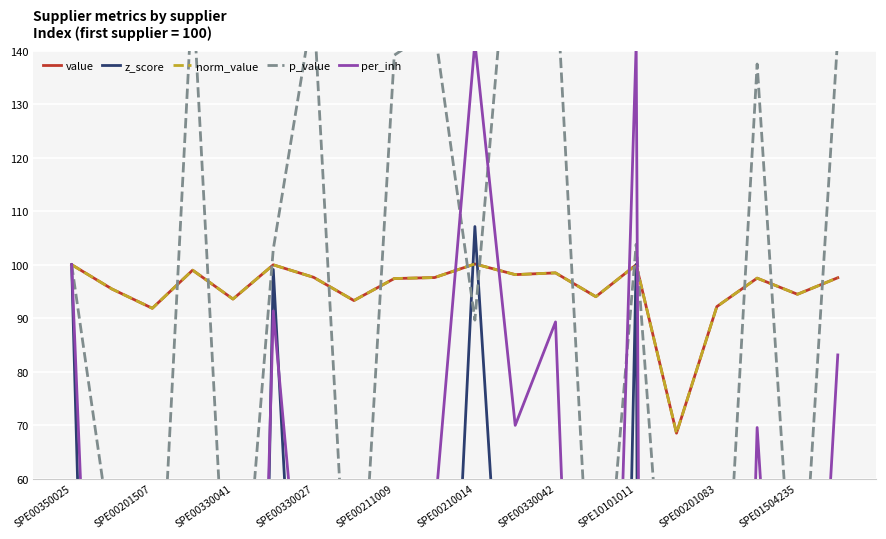

Is this an area chart (filled region under the line)?

No